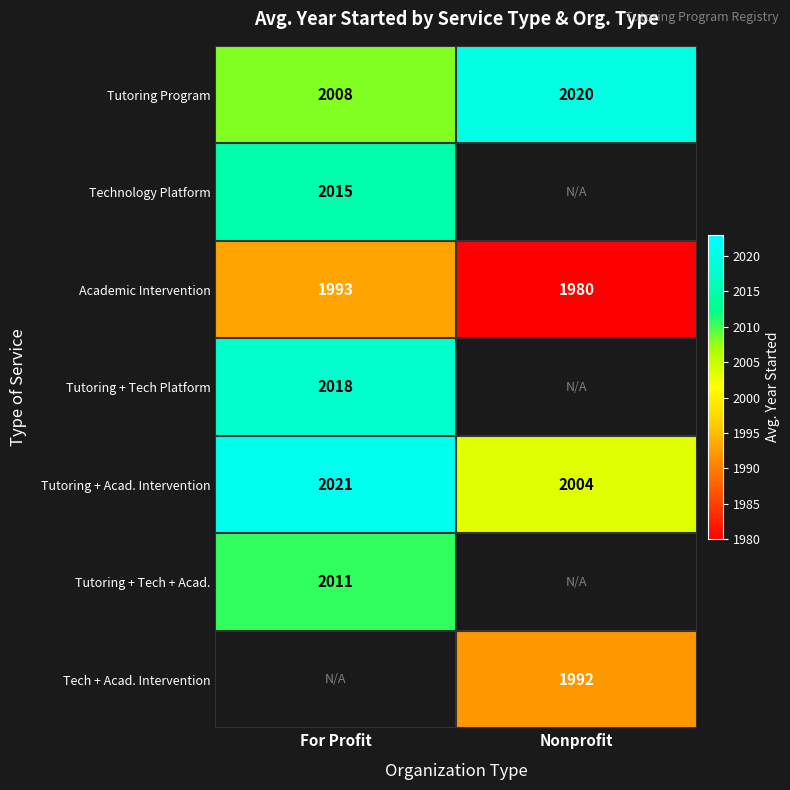

List the labels in order of Tutoring Program value, smallest first.

For Profit, Nonprofit